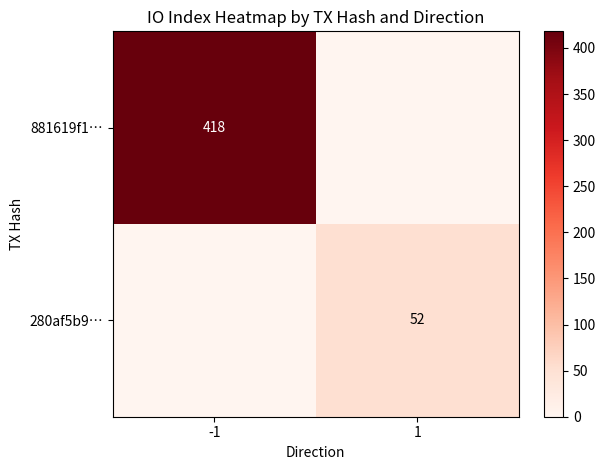

The value of 881619f1… at -1 is 418. True or false?

True